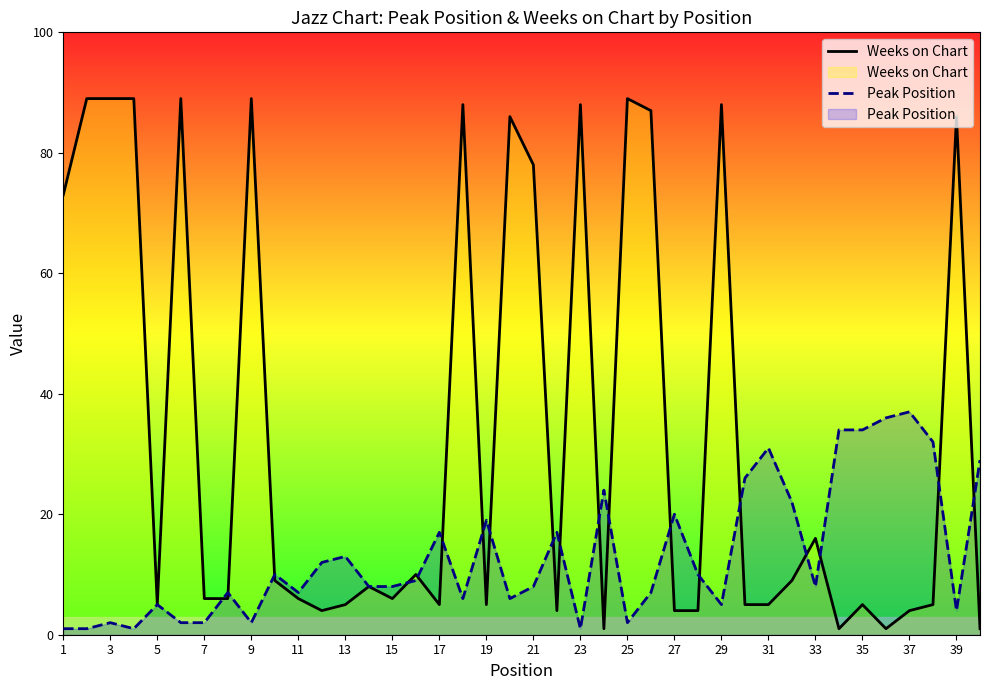

The value of Peak Position at 37 is 37. True or false?

True